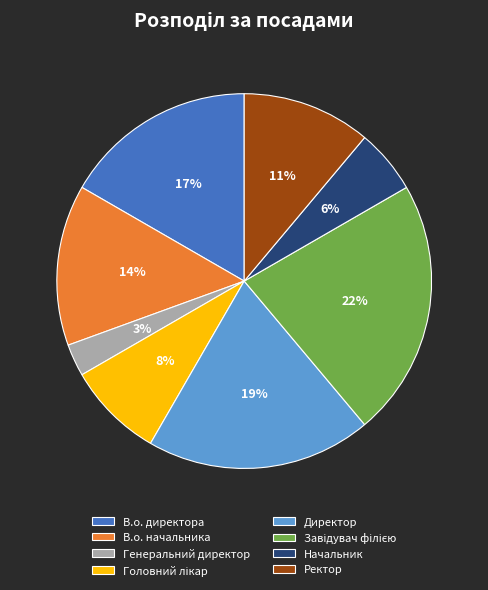

Is it true that Директор is 19% of the pie?

True